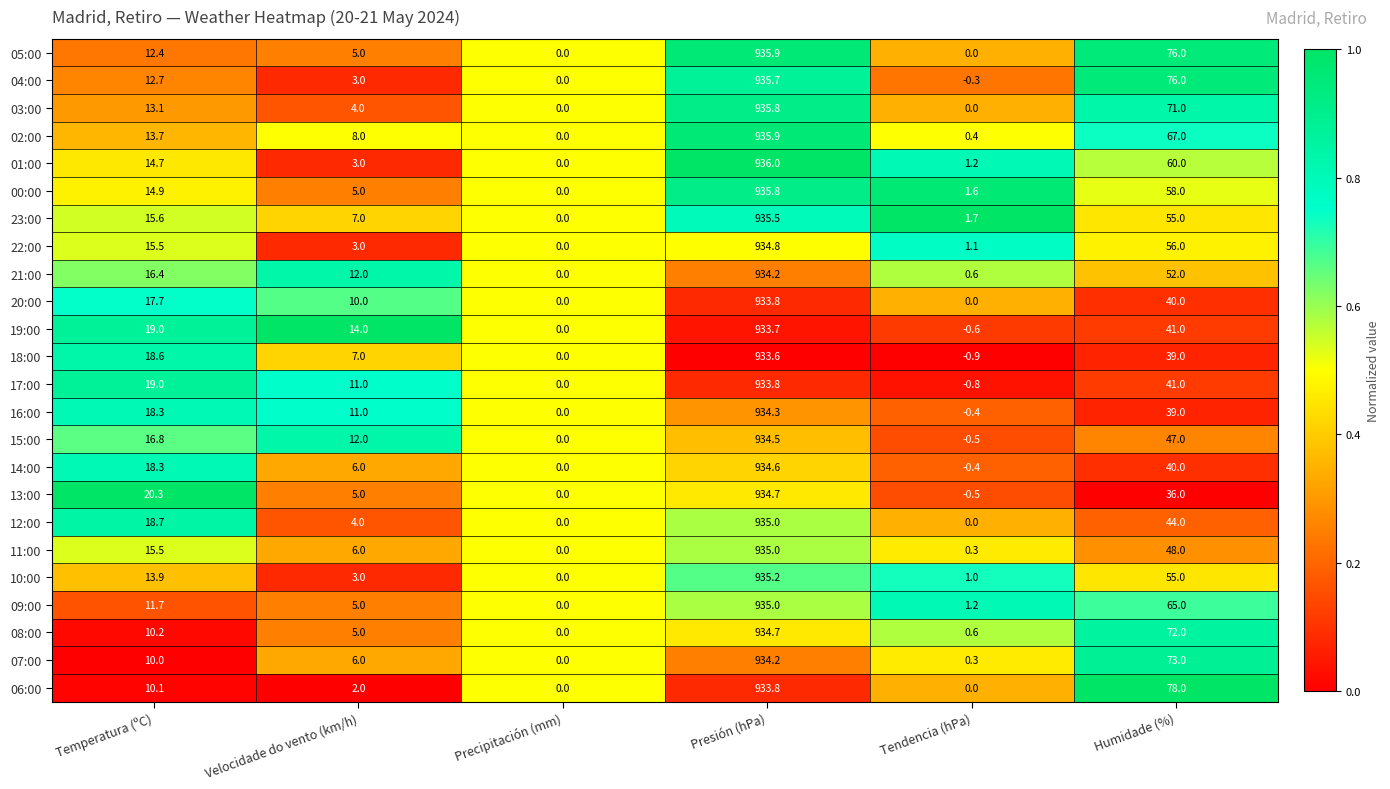

At which category is the sum across all series the highest?

Presión (hPa)